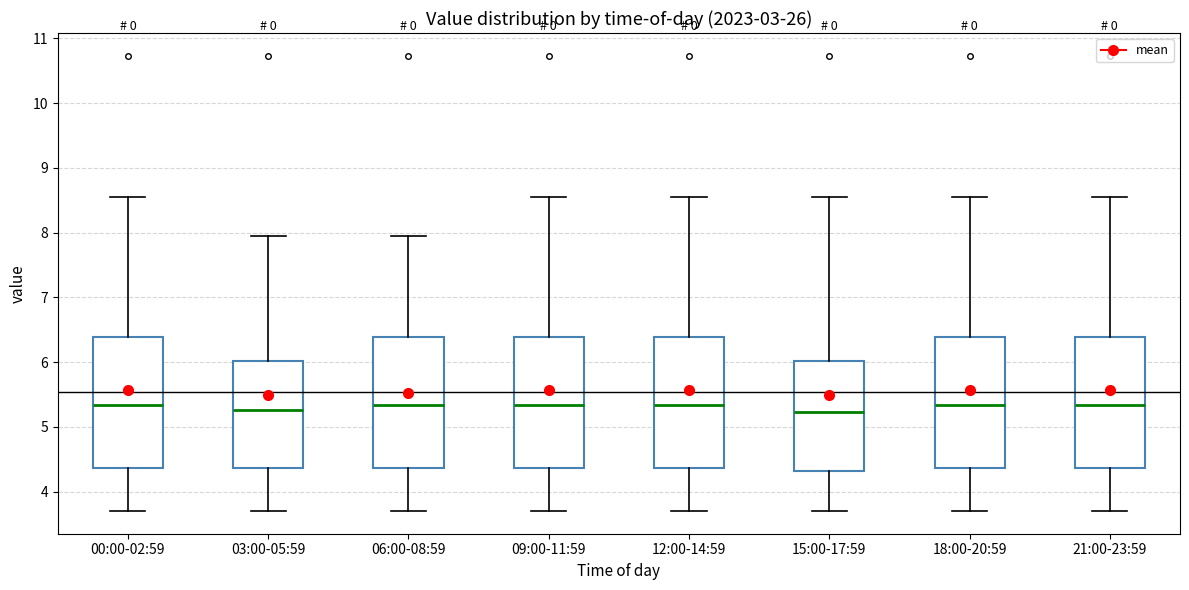

Where does the median line of the box for 00:00-02:59 sit on the y-axis? The values are not printed on the chart, so give them approximately, as read against the axis.

5.3